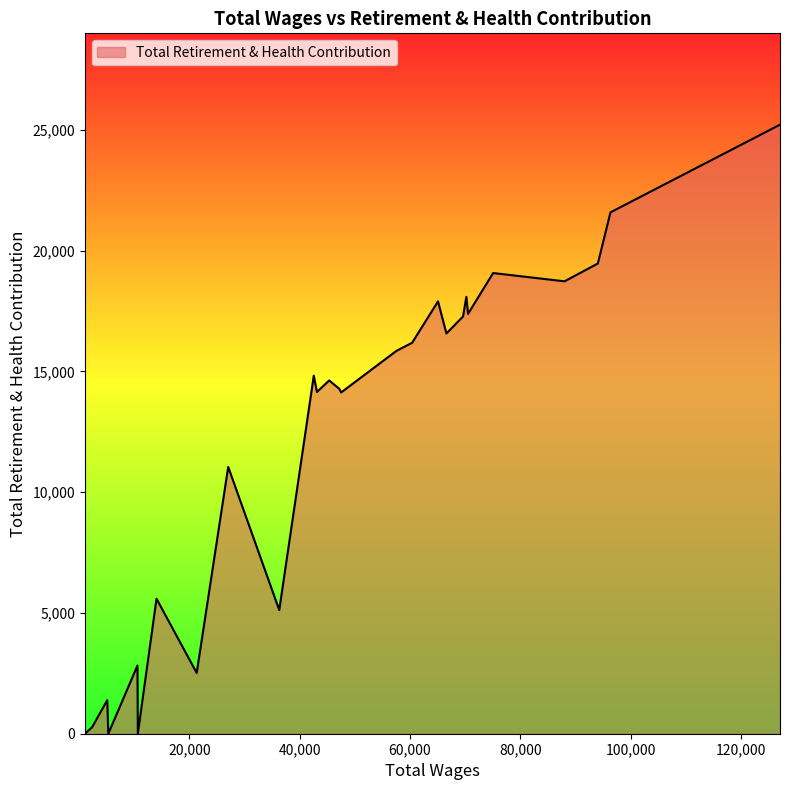

How many lines are shown in the chart?

1